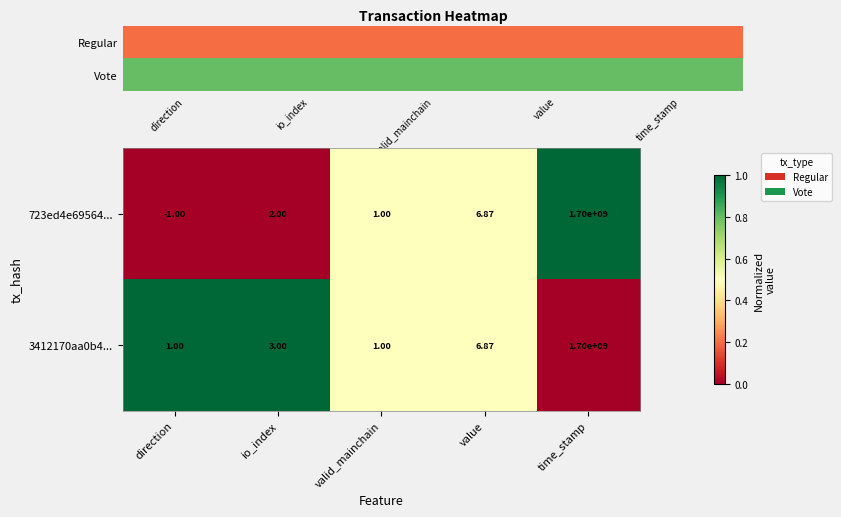

The 3412170aa0b4... series shows 0.3 at direction. True or false?

False